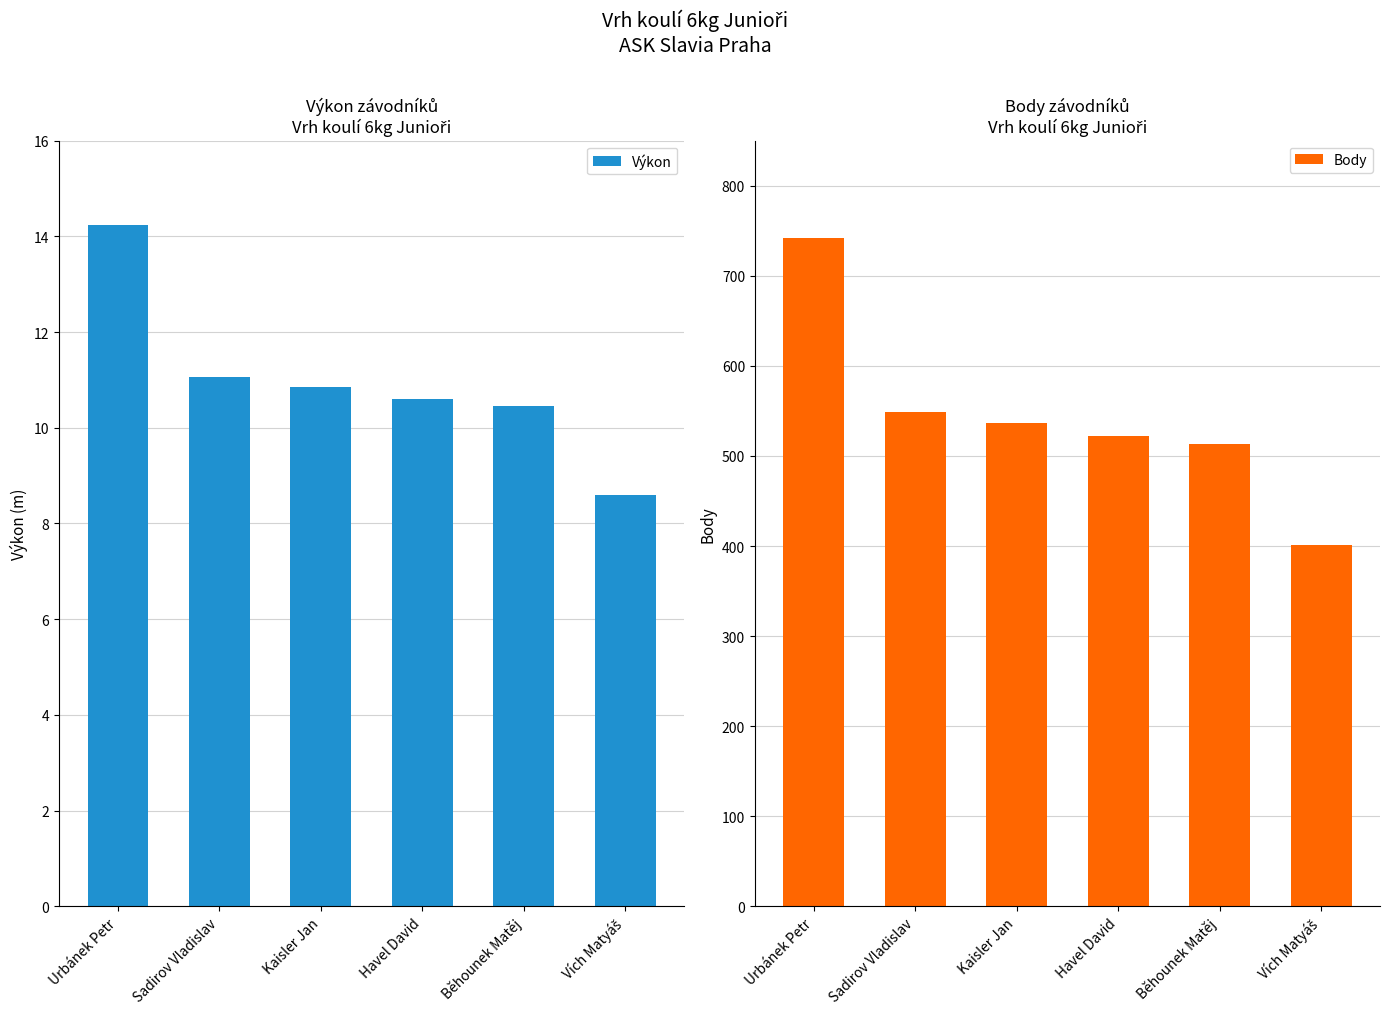

Is it true that Body equals 537.0 at Kaisler Jan?

True